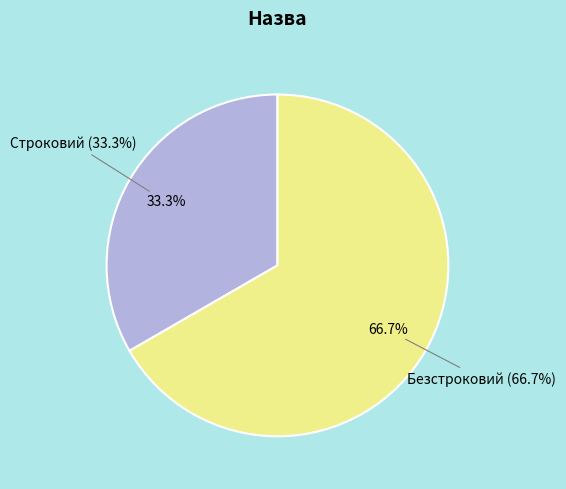

What portion of the pie excludes Безстроковий?

33.3%